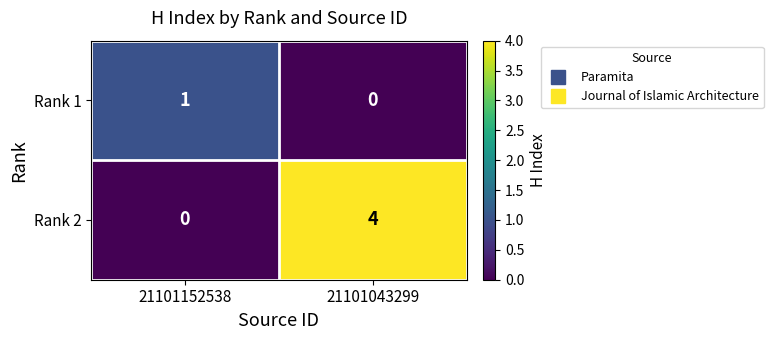

What is the difference between the maximum and minimum values in the Rank 2 series?

4